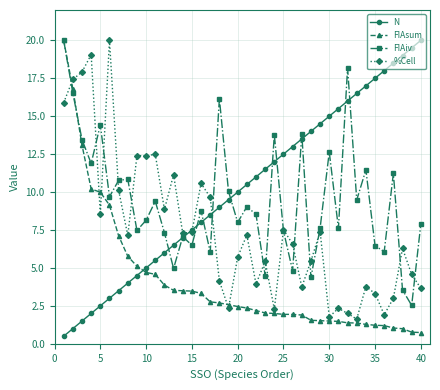

What is the maximum value for %Cell?

20.0